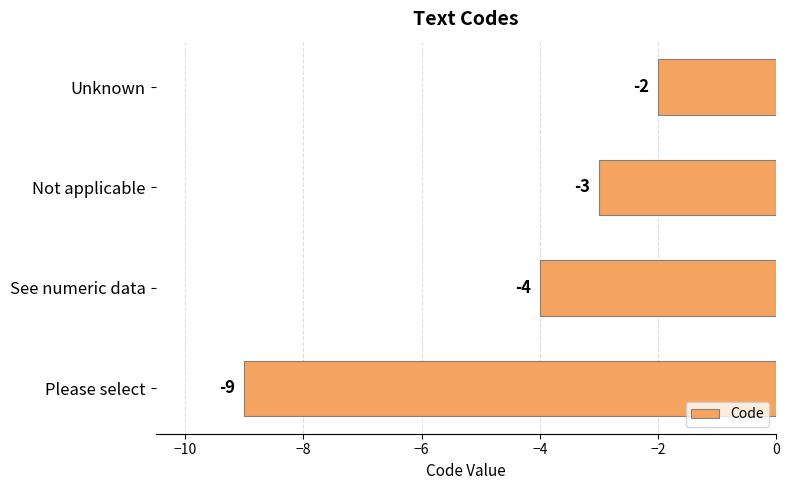

What is the greatest value displayed?

-2